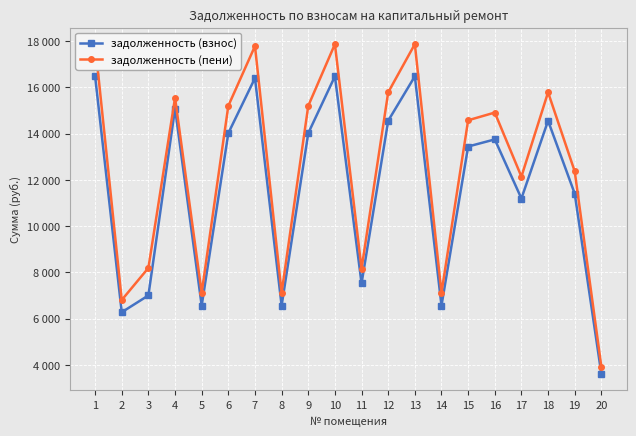

At which category does the chart reach its peak across all series?

1